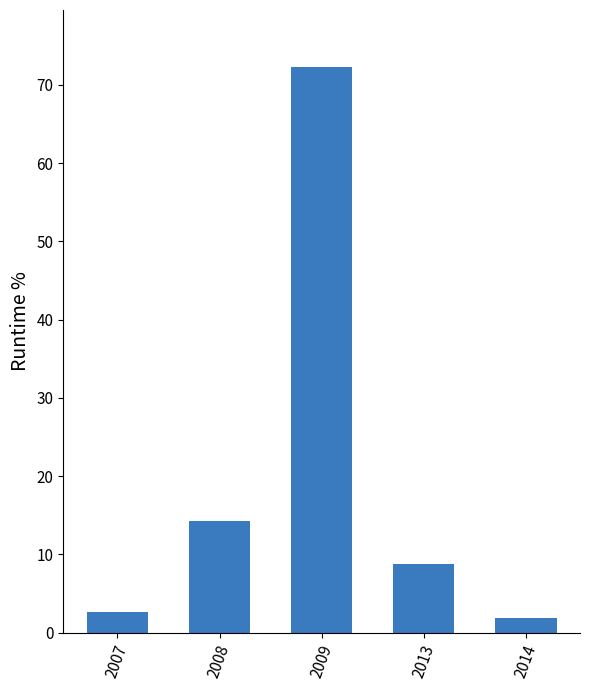

Rank the categories by value from lowest to highest.

2014, 2007, 2013, 2008, 2009